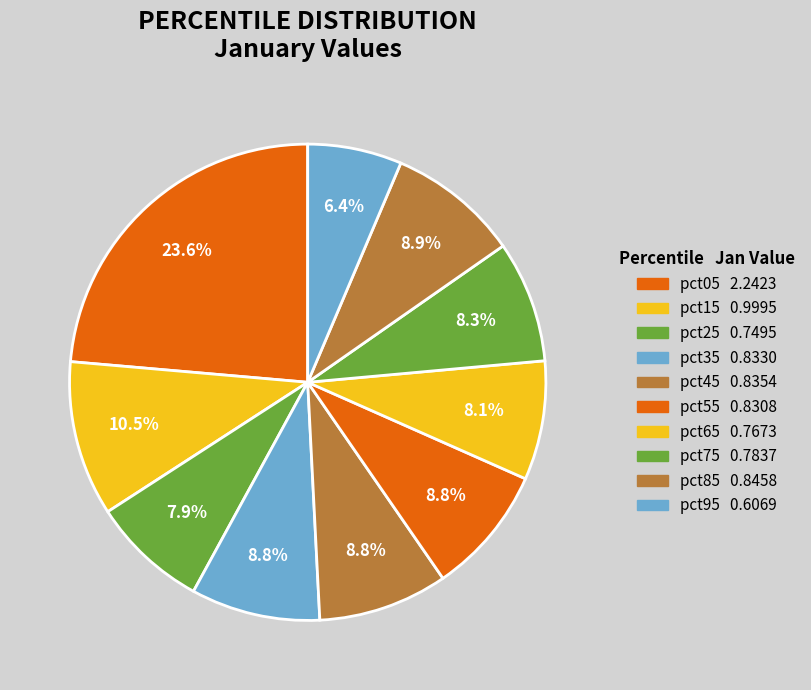

Which category has the biggest portion of the pie?

pct05